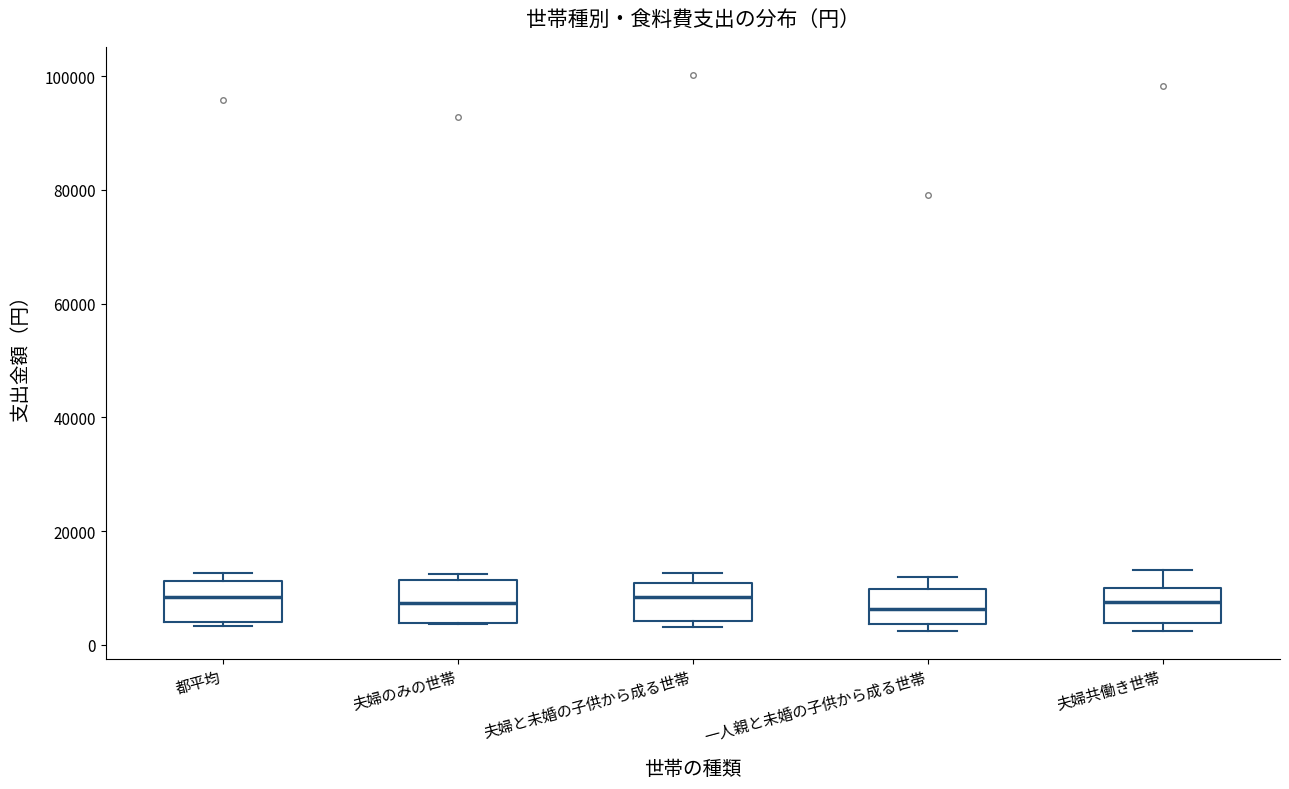

Reading left to right, transcribe this box plot: for each box, give where its median line is, the range the box spans, and where its two whiskers end, as read against the y-axis. The values are not printed on the chart, so give them approximately, as read against the axis.

都平均: median 8000, box 4000 to 12000, whiskers 4000 (just below the box's lower edge) to 12000 (just above the box's upper edge)
夫婦のみの世帯: median 8000, box 4000 to 12000, whiskers 4000 to 12000 (just above the box's upper edge)
夫婦と未婚の子供から成る世帯: median 8000, box 4000 to 10000, whiskers 4000 (just below the box's lower edge) to 12000
一人親と未婚の子供から成る世帯: median 6000, box 4000 to 10000, whiskers 2000 to 12000
夫婦共働き世帯: median 8000, box 4000 to 10000, whiskers 2000 to 14000